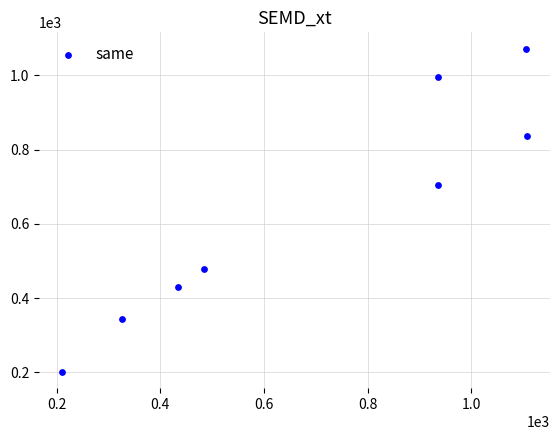

What is the range of X values (max minus min)?

896